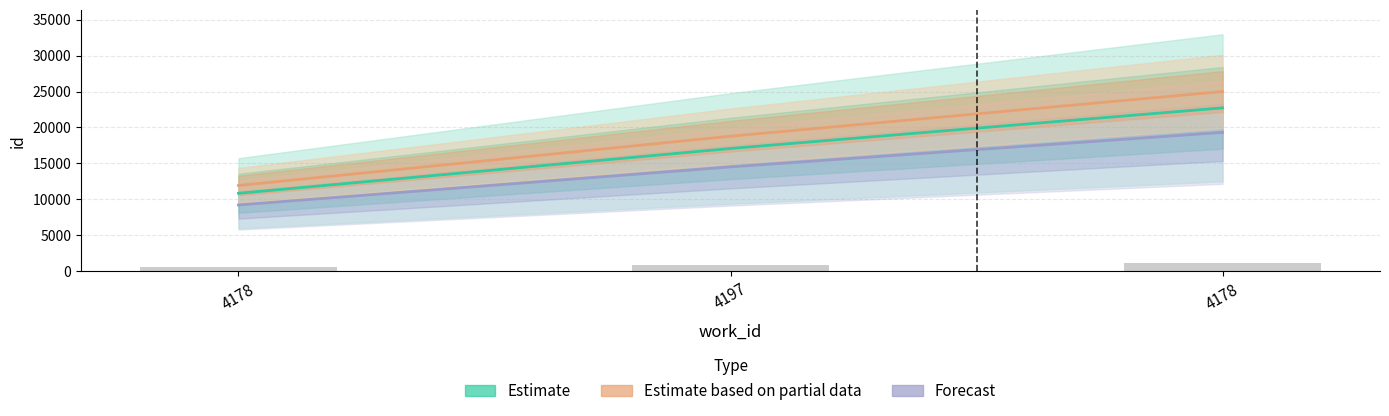

At how many categories does at least one series exceed 23037?

1